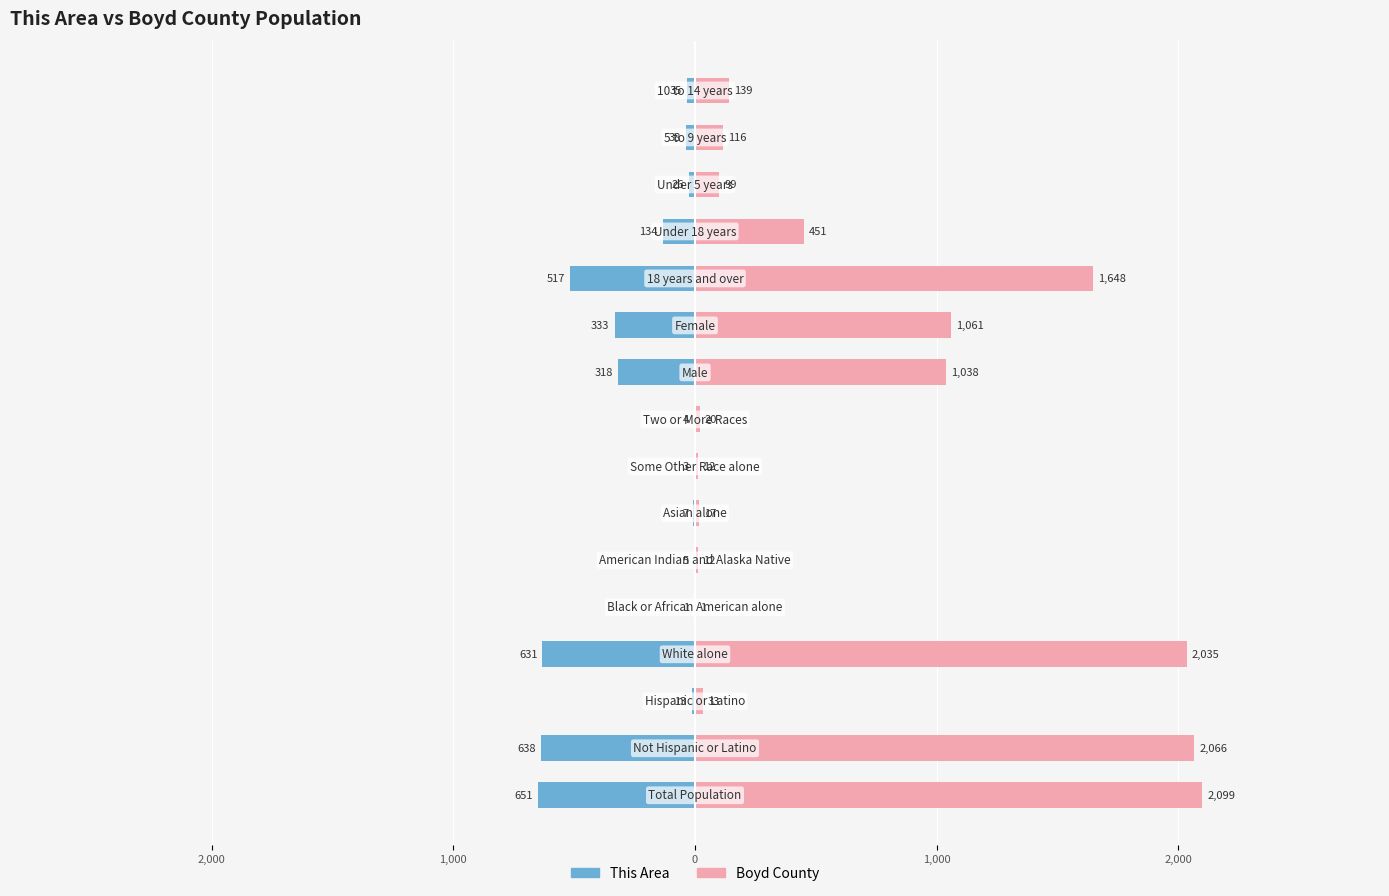

What is the minimum value shown in the chart?

-651